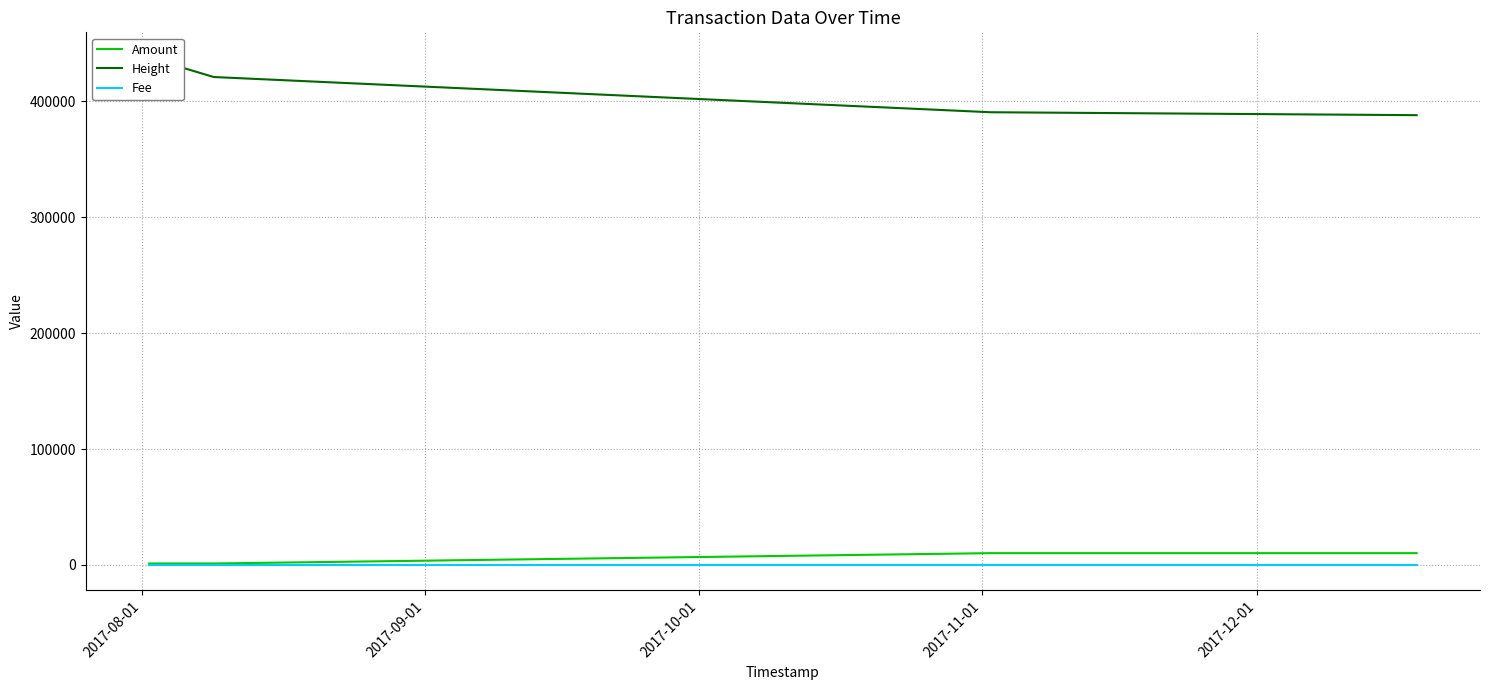

True or false: Height has more than 2 interior local peaks.

False